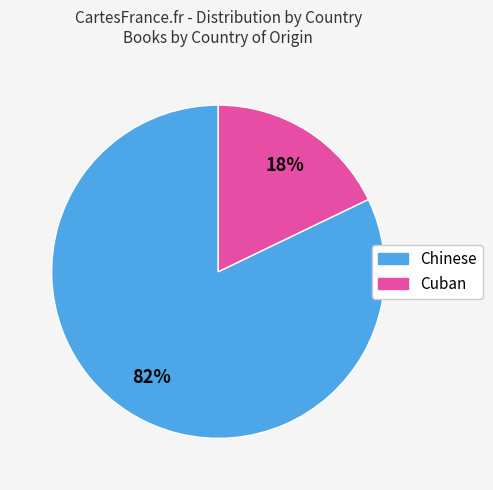

To the nearest percent, what is the average slice percentage?

50%